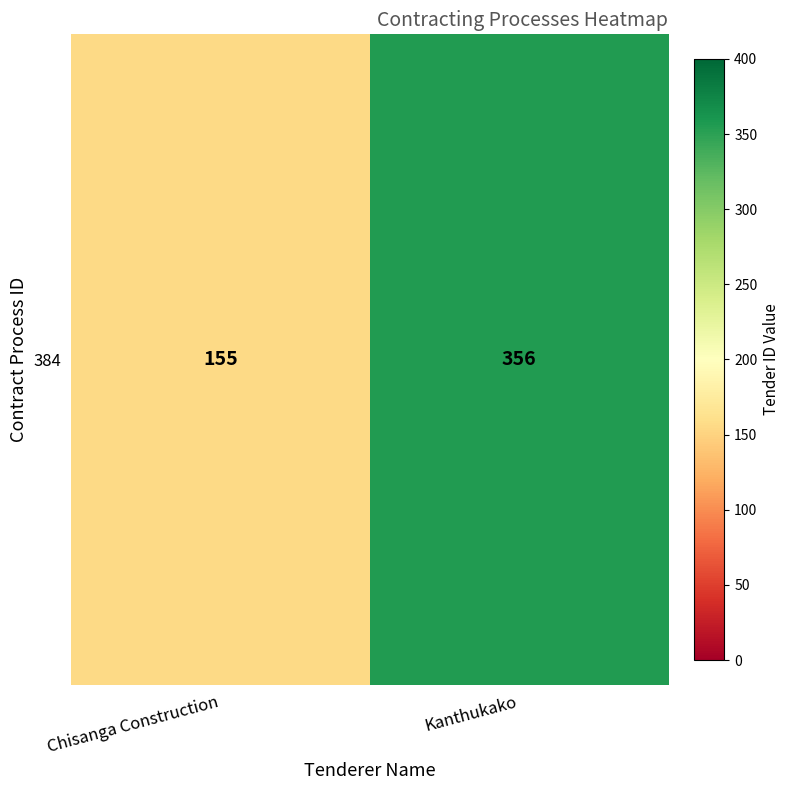

What is the minimum value shown in the chart?

155